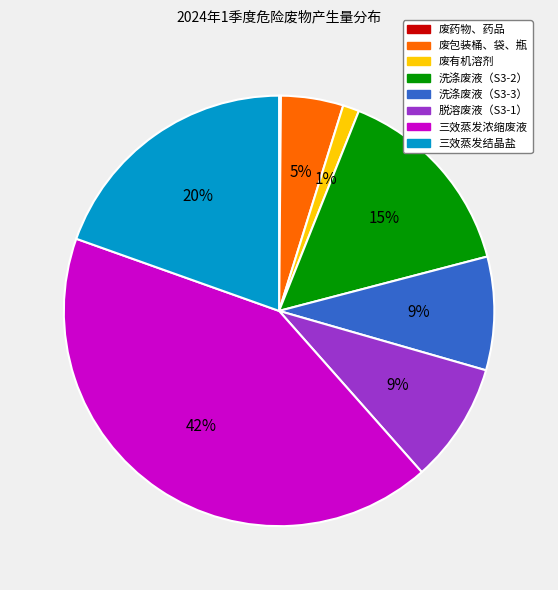

Between 三效蒸发结晶盐 and 废有机溶剂, which is larger?

三效蒸发结晶盐